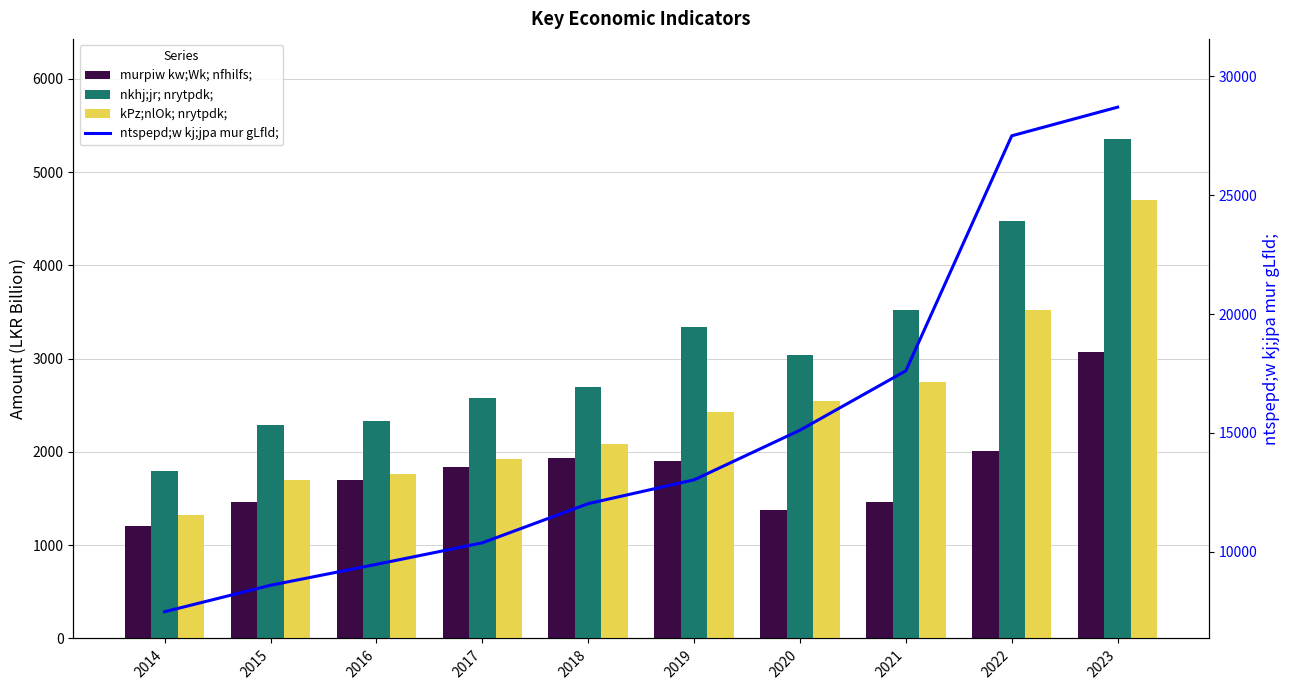

The murpiw kw;Wk; nfhilfs; series shows 944.7 at 2017. True or false?

False